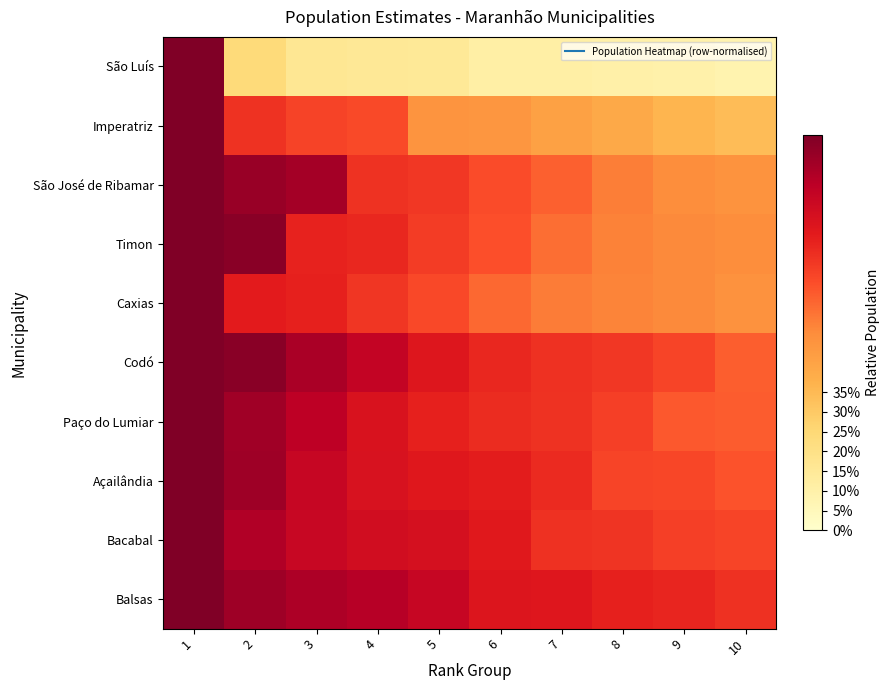

At which category is the sum across all series the highest?

1